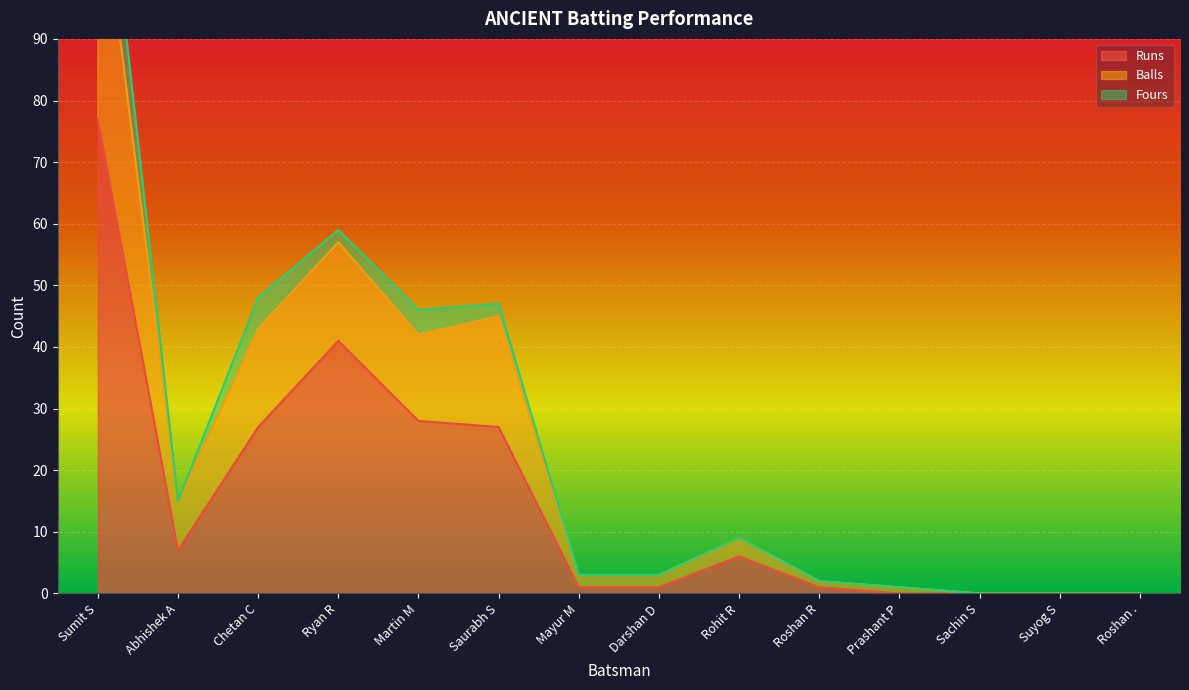

At which label is Runs closest to 38?

Ryan R